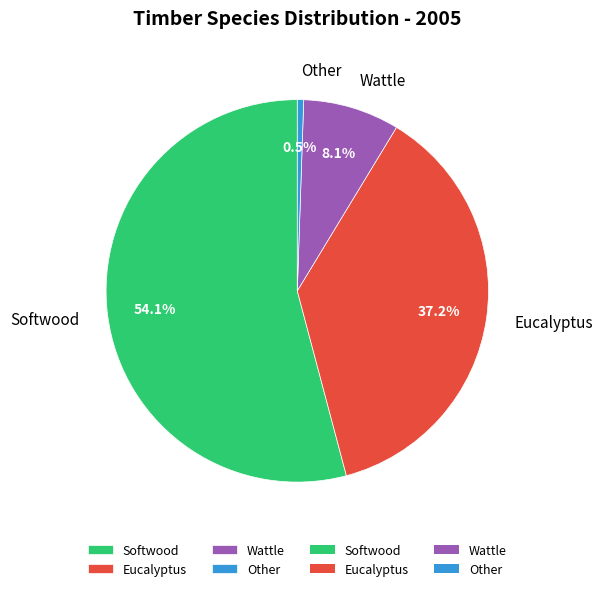

Which has a higher value, Other or Softwood?

Softwood